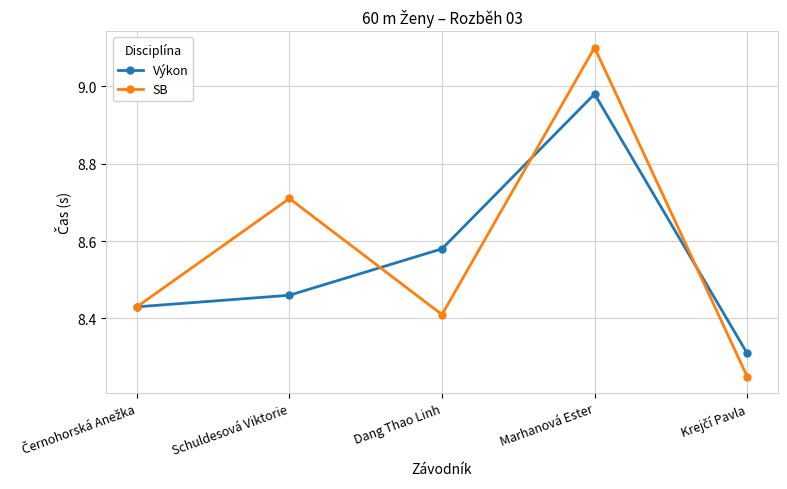

At which category does SB reach its first local peak?

Schuldesová Viktorie